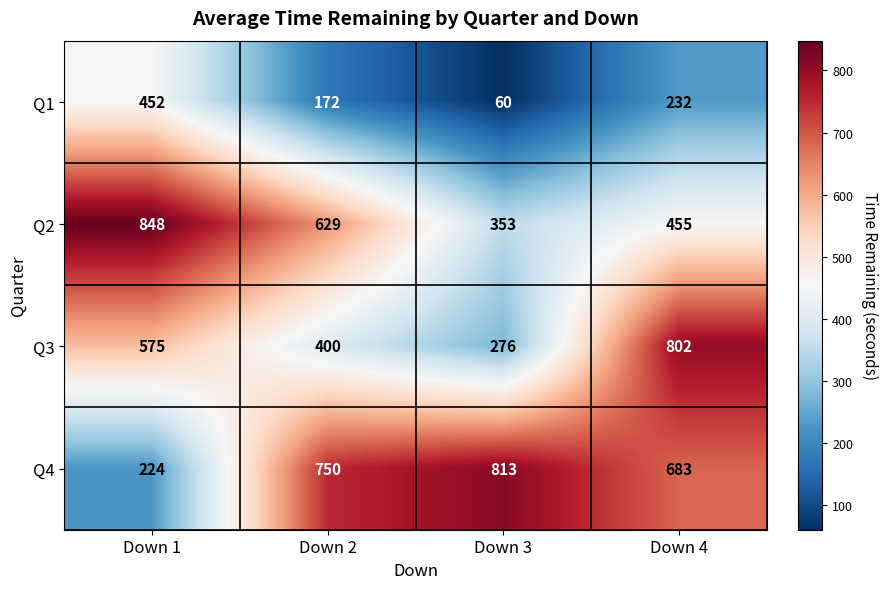

List the series in order of their peak value, lowest first.

Q1, Q3, Q4, Q2